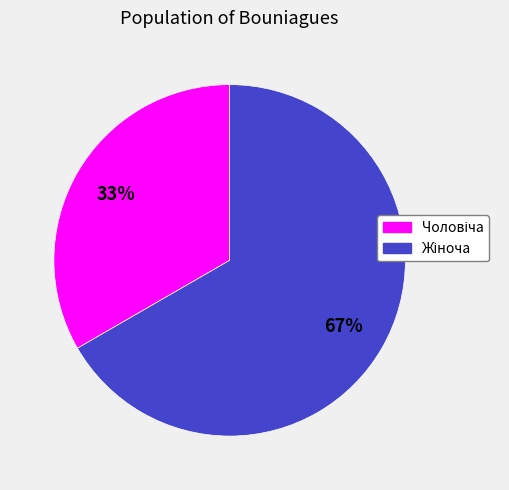

Is there a majority slice in this chart?

Yes